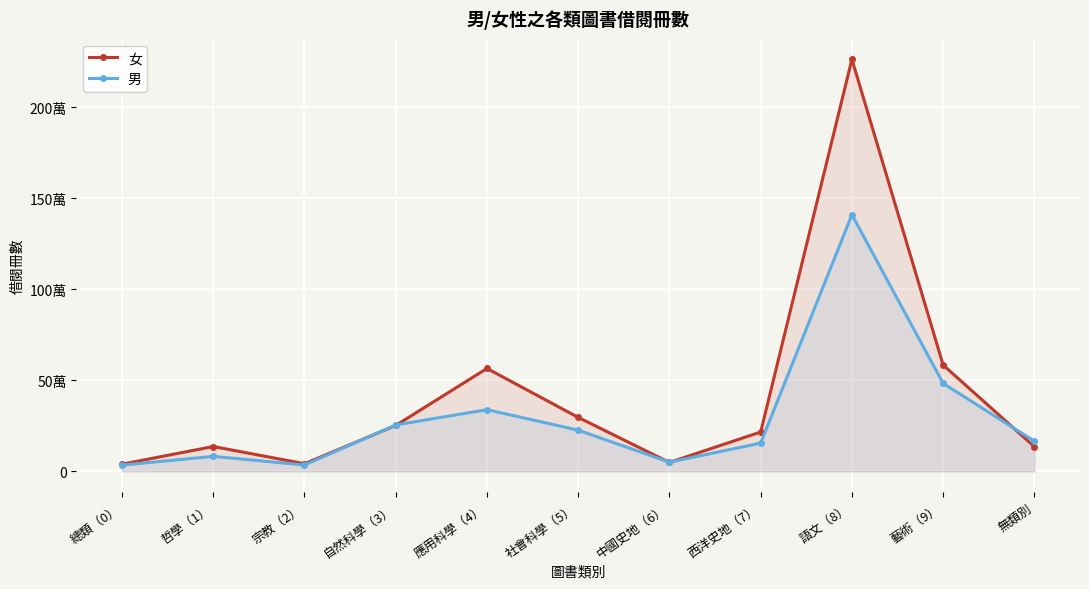

What is the difference between the 女 values at 宗教（2） and 語文（8）?

2222319